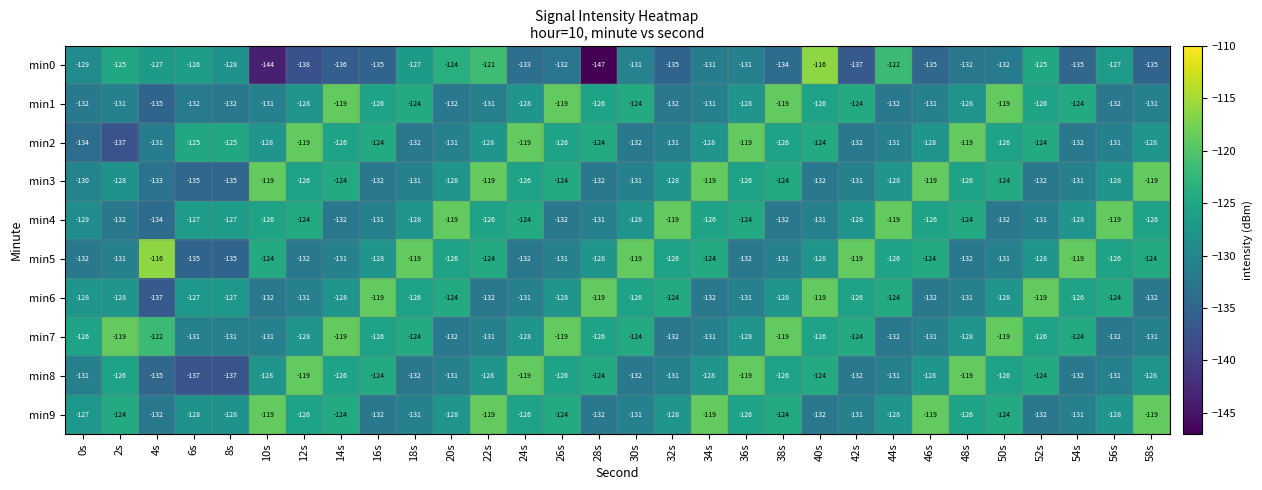

Which series has the largest total across all categories?

min9